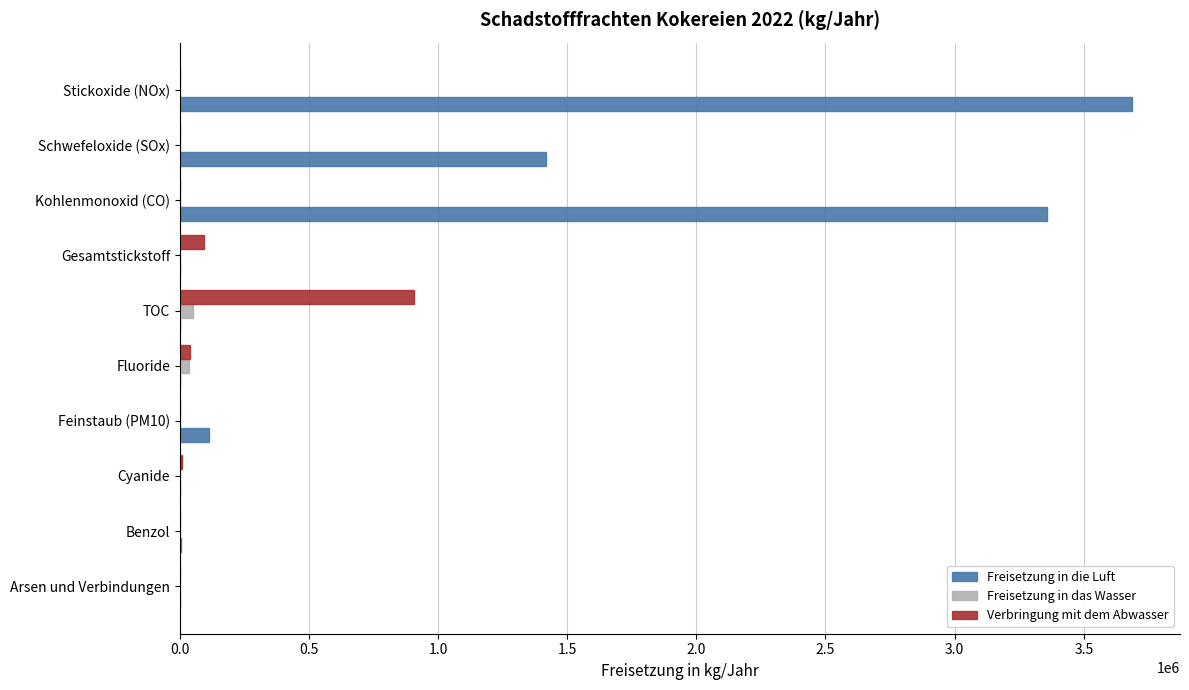

The Verbringung mit dem Abwasser series shows -522609 at Kohlenmonoxid (CO). True or false?

False